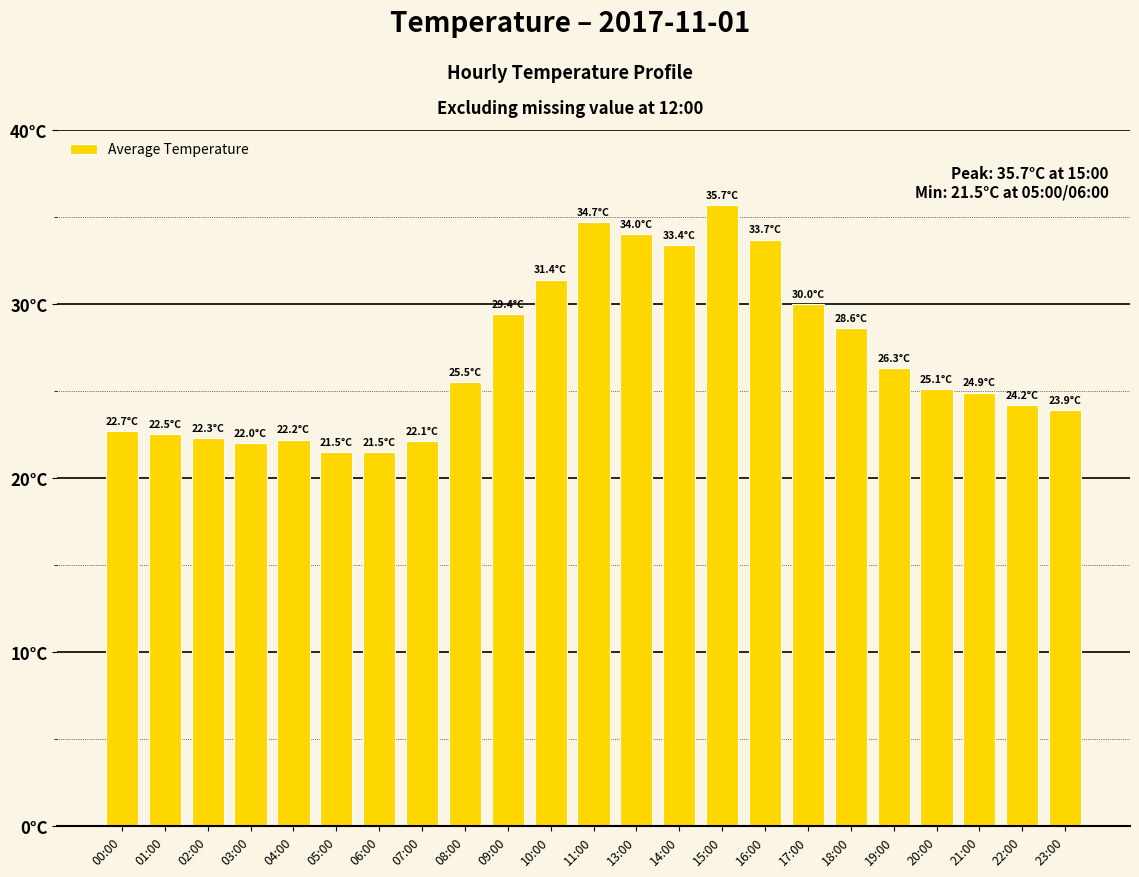

What is the value of the 14th bar from the left?

33.4